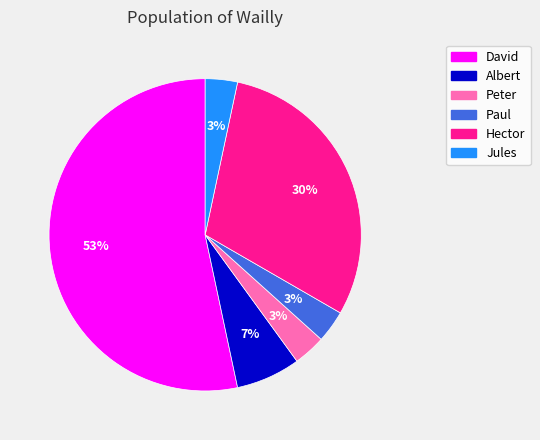

Which category has the biggest portion of the pie?

David